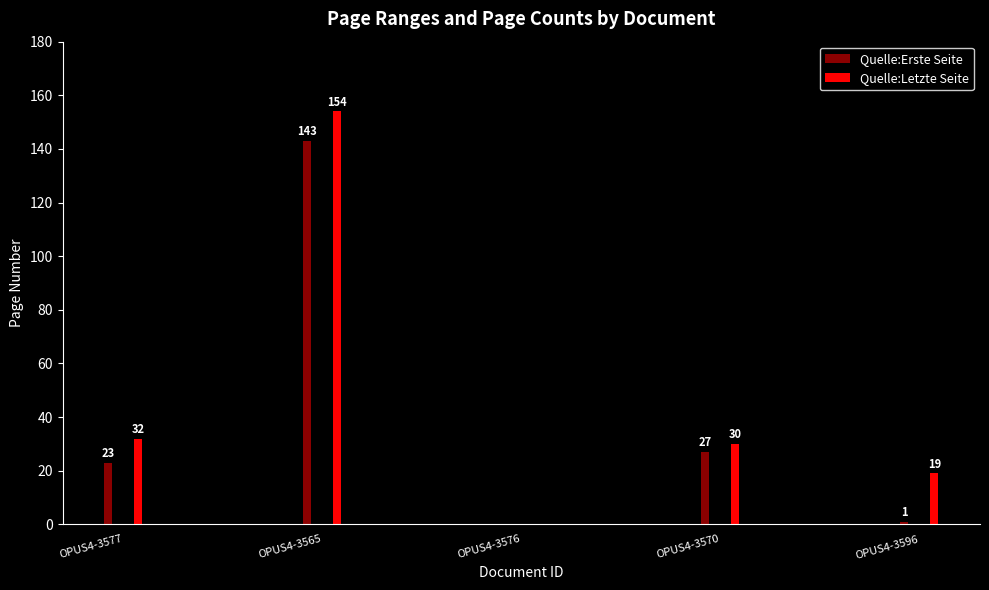

At which label does Quelle:Erste Seite first exceed 23?

OPUS4-3565